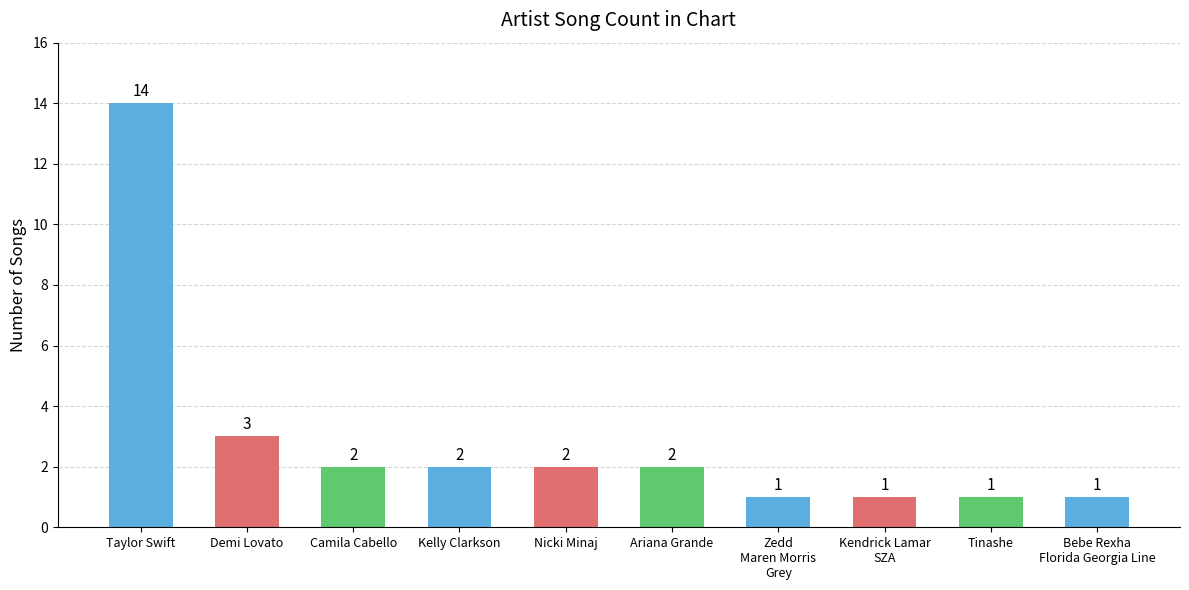

What is the sum of all values?

29